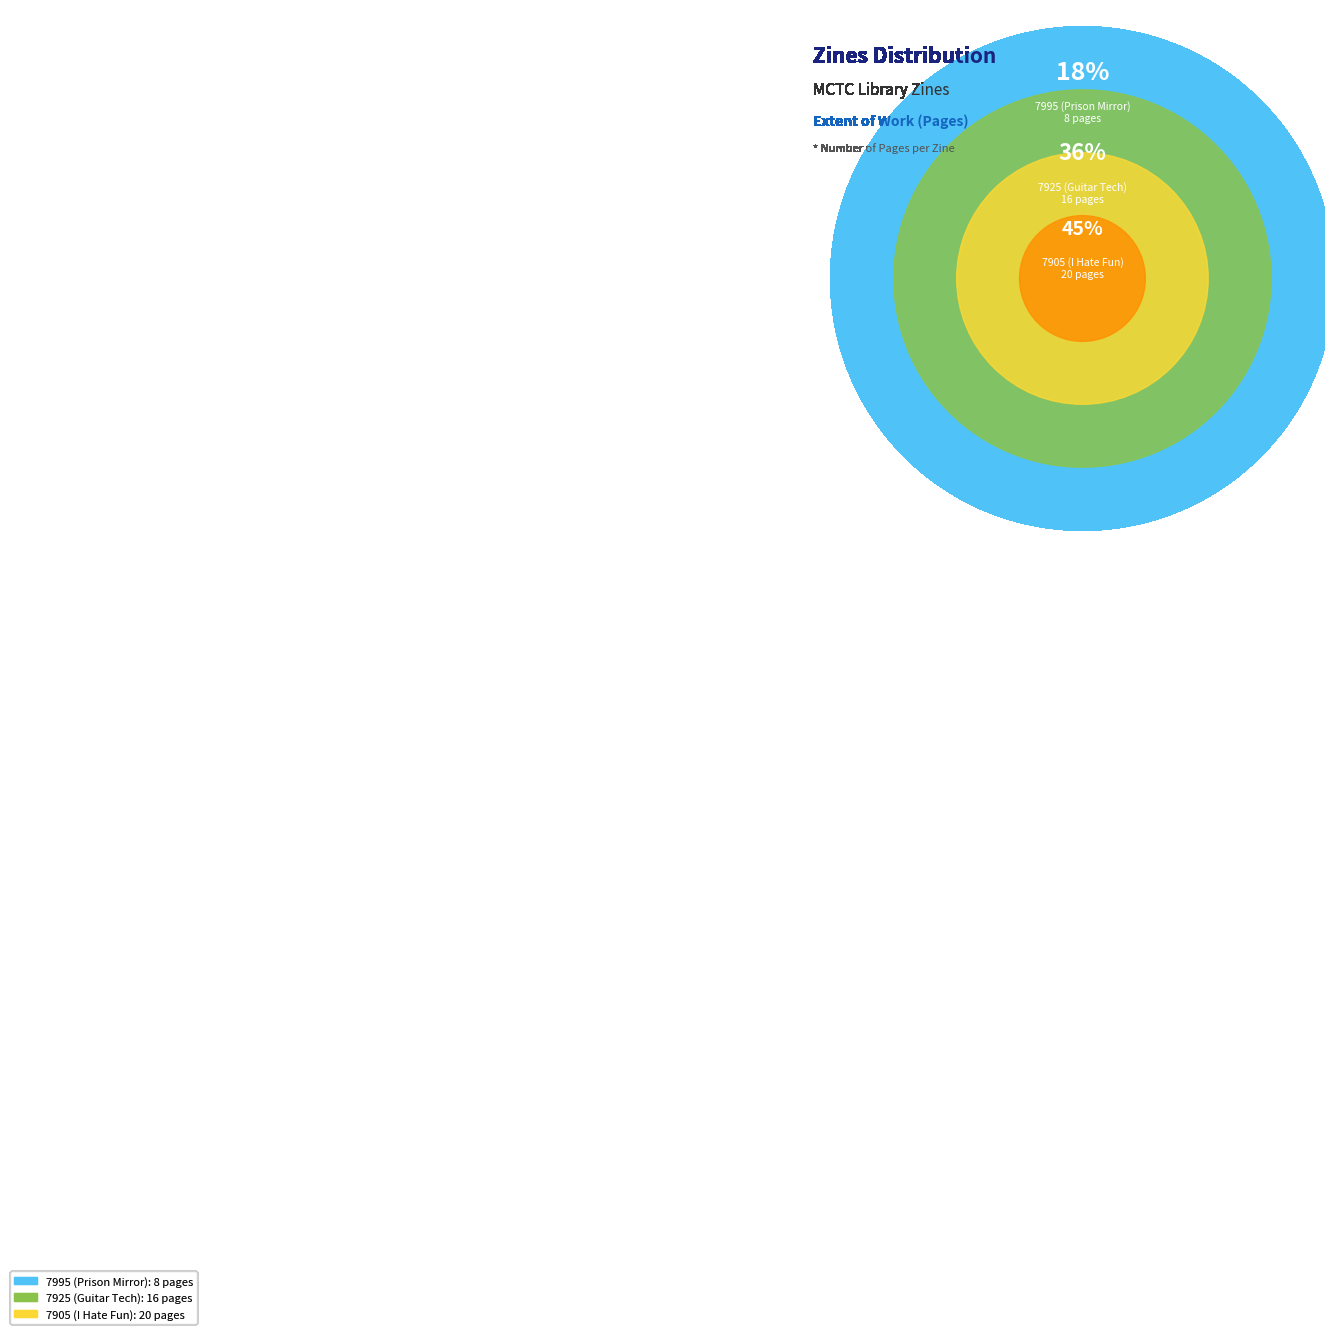

What is the smallest slice in the pie chart?

7995 (Prison Mirror)